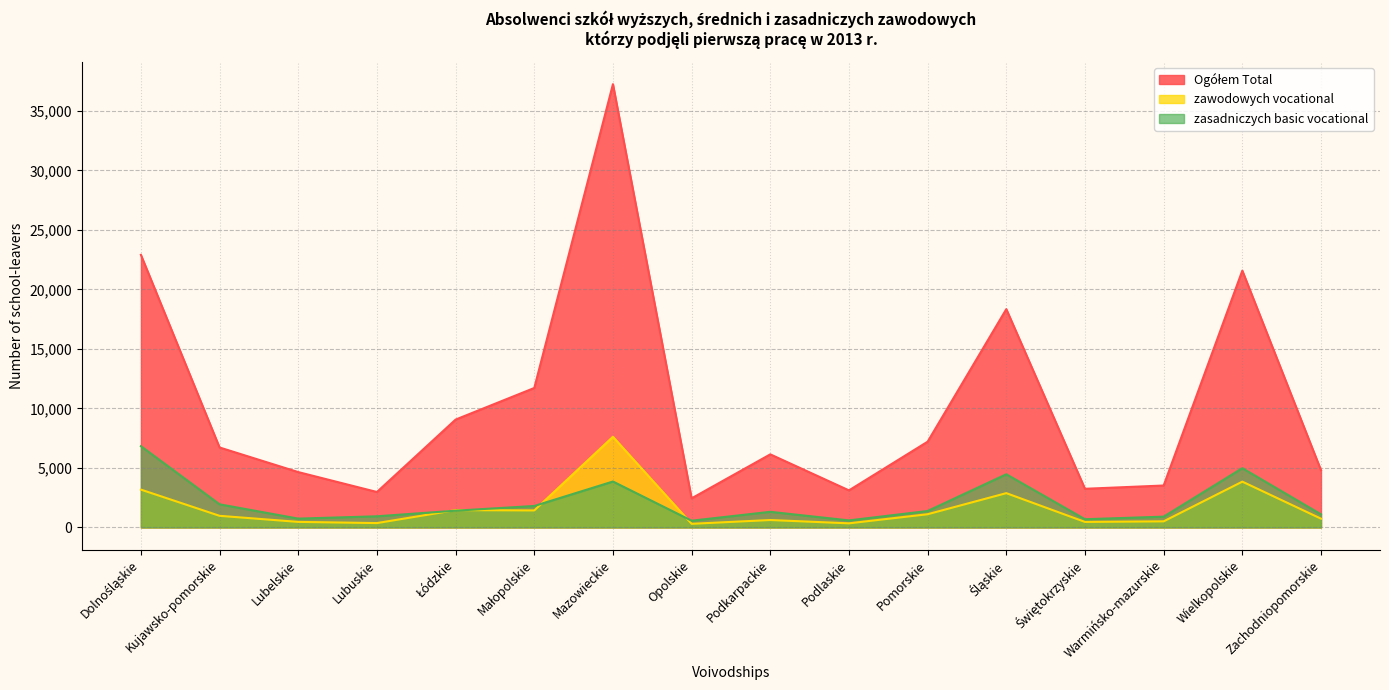

Between Śląskie and Mazowieckie, which is larger?

Mazowieckie